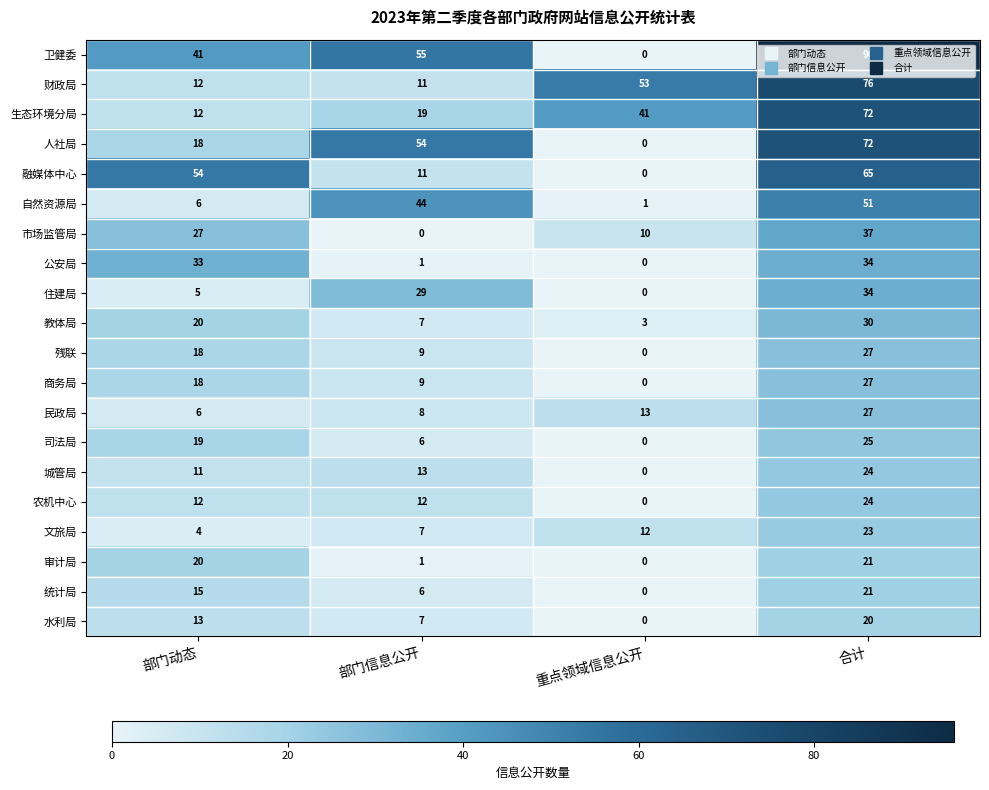

What is the difference between the second highest and minimum values in the 司法局 series?

19